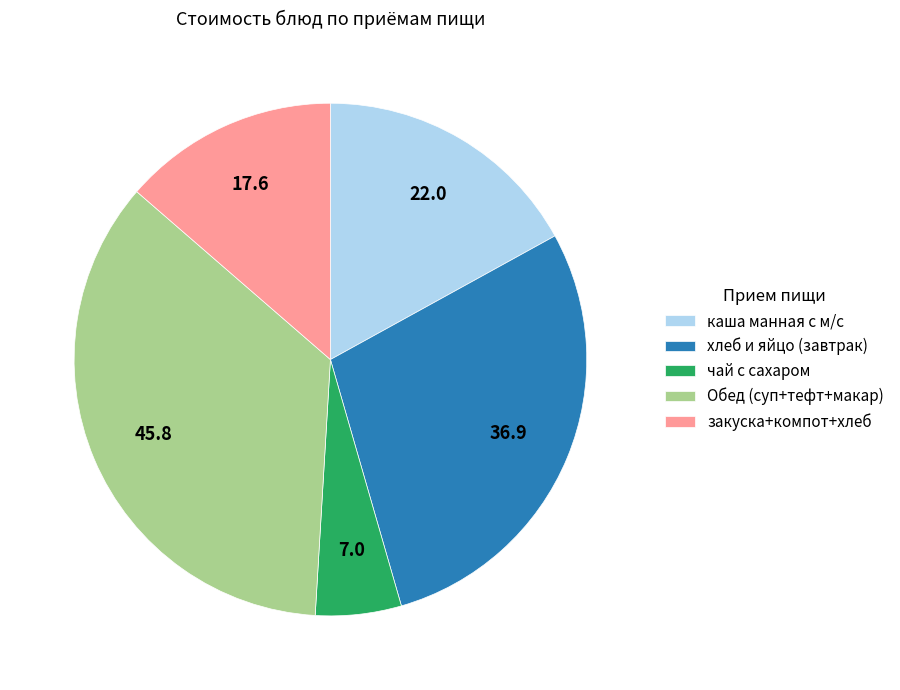

Is there any slice that represents more than half of the pie?

No